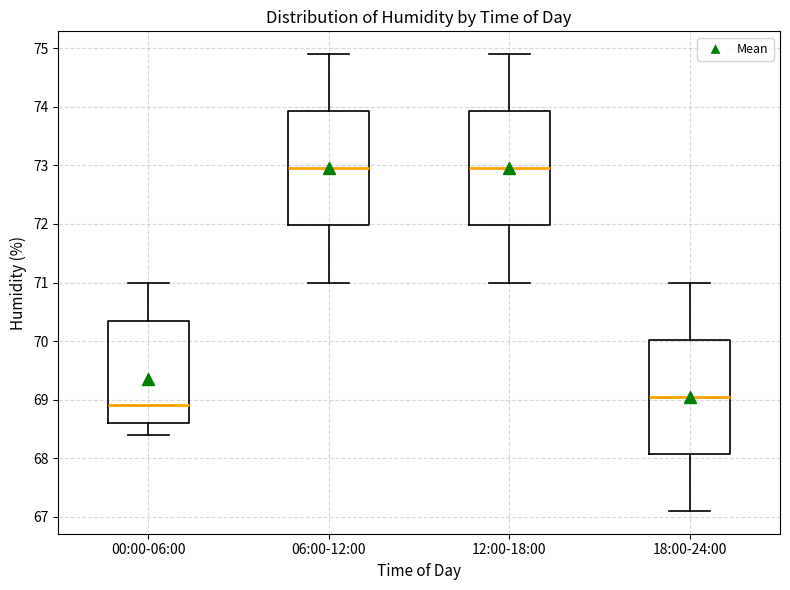

Where does the upper whisker of the box for 12:00-18:00 end on the y-axis? The values are not printed on the chart, so give them approximately, as read against the axis.

74.9